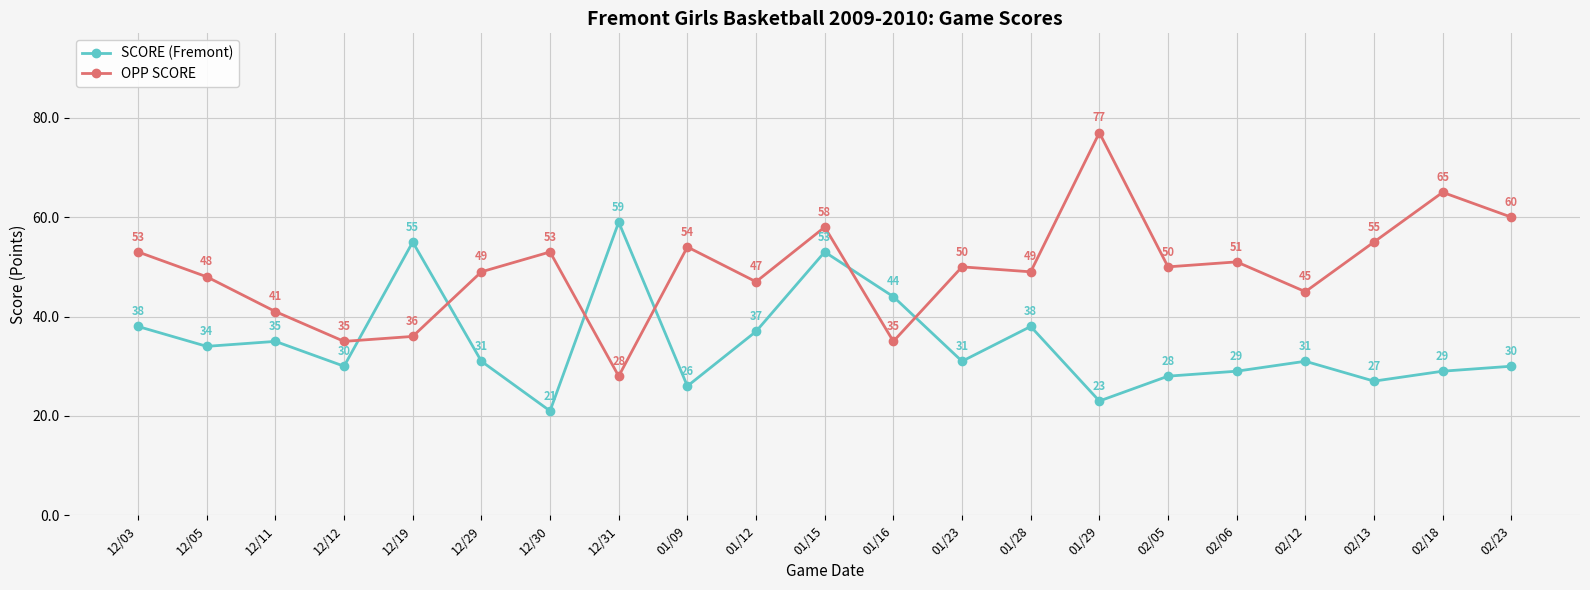

True or false: SCORE (Fremont) has more than 1 points higher than both neighbors.

True